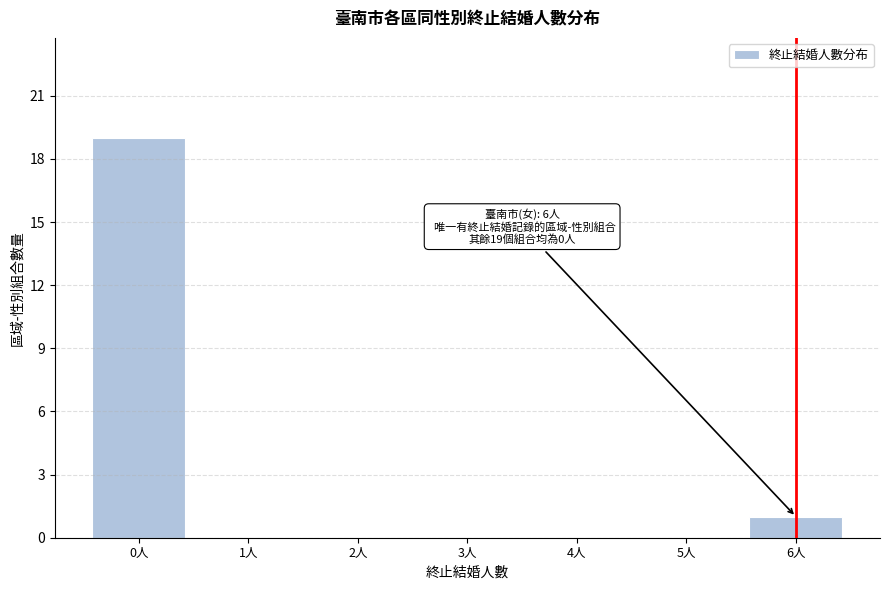

Is it true that the value at 4人 is -8?

False